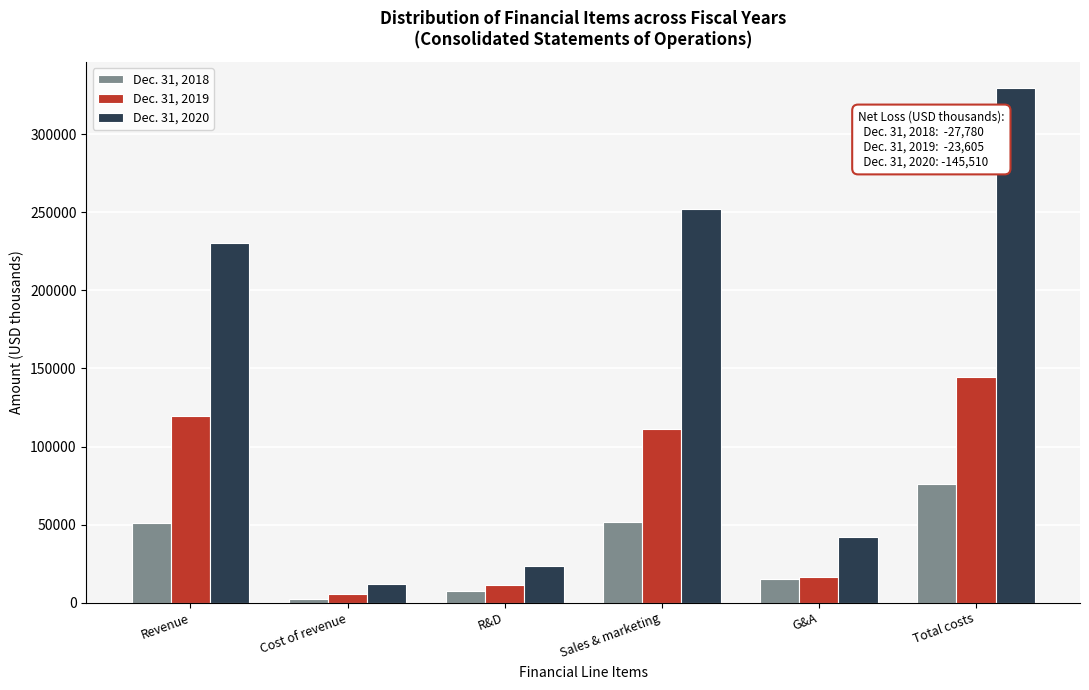

True or false: Dec. 31, 2019 has a value of 119872 at Revenue.

True